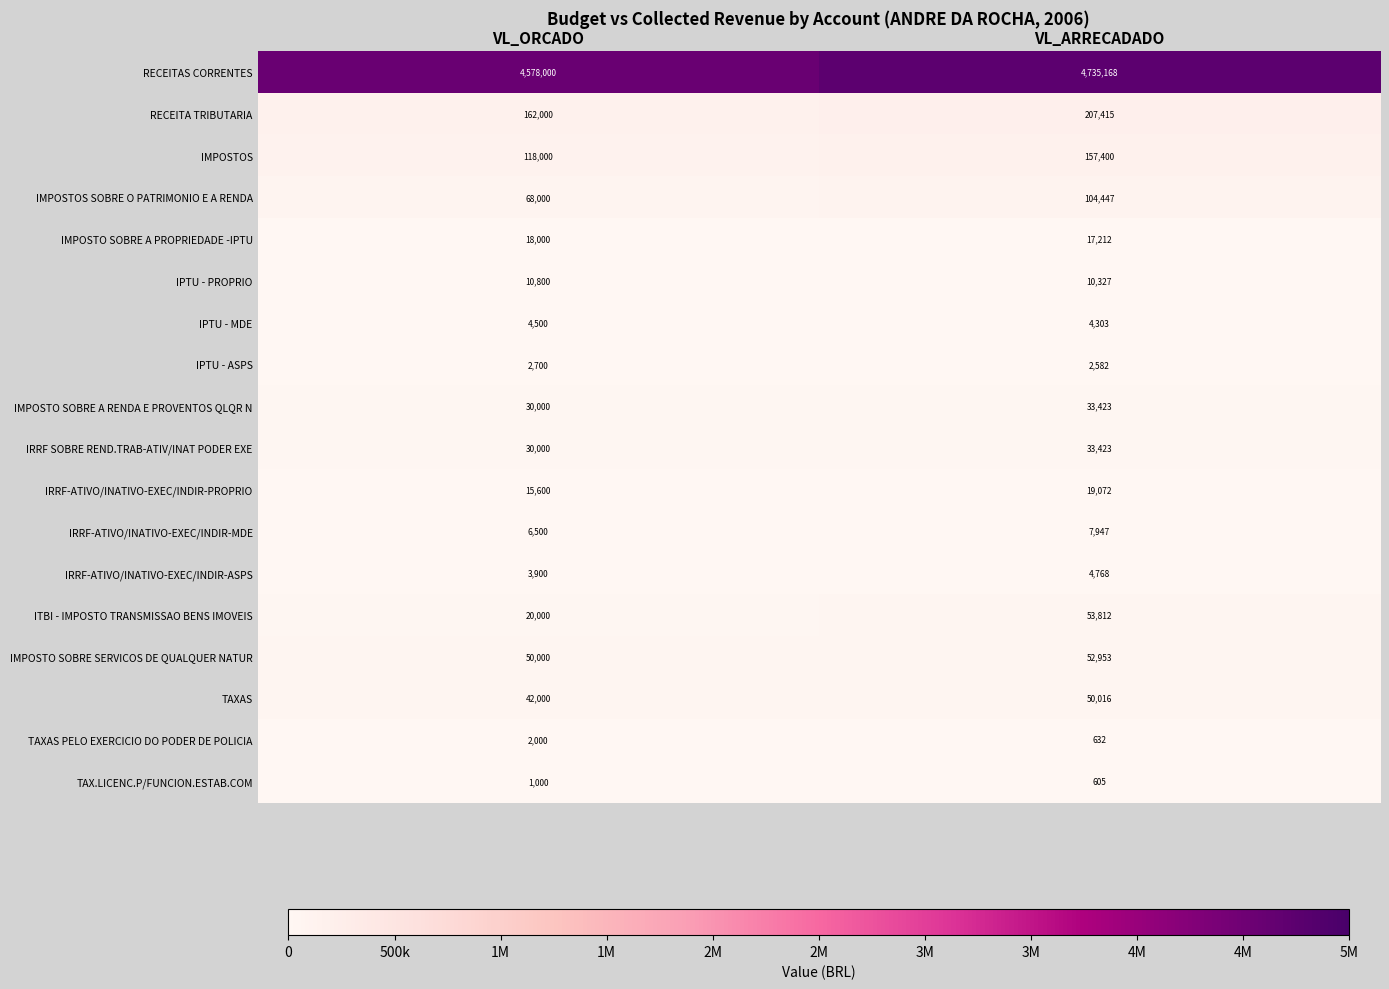

Which series has the largest range (max minus min)?

RECEITAS CORRENTES